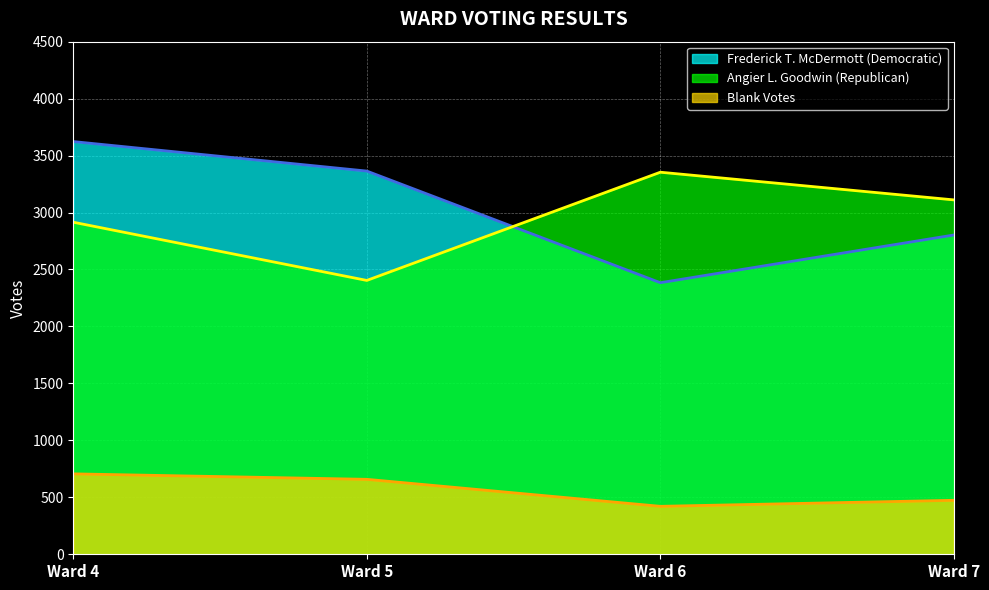

Does the chart display data point markers on the line(s)?

No